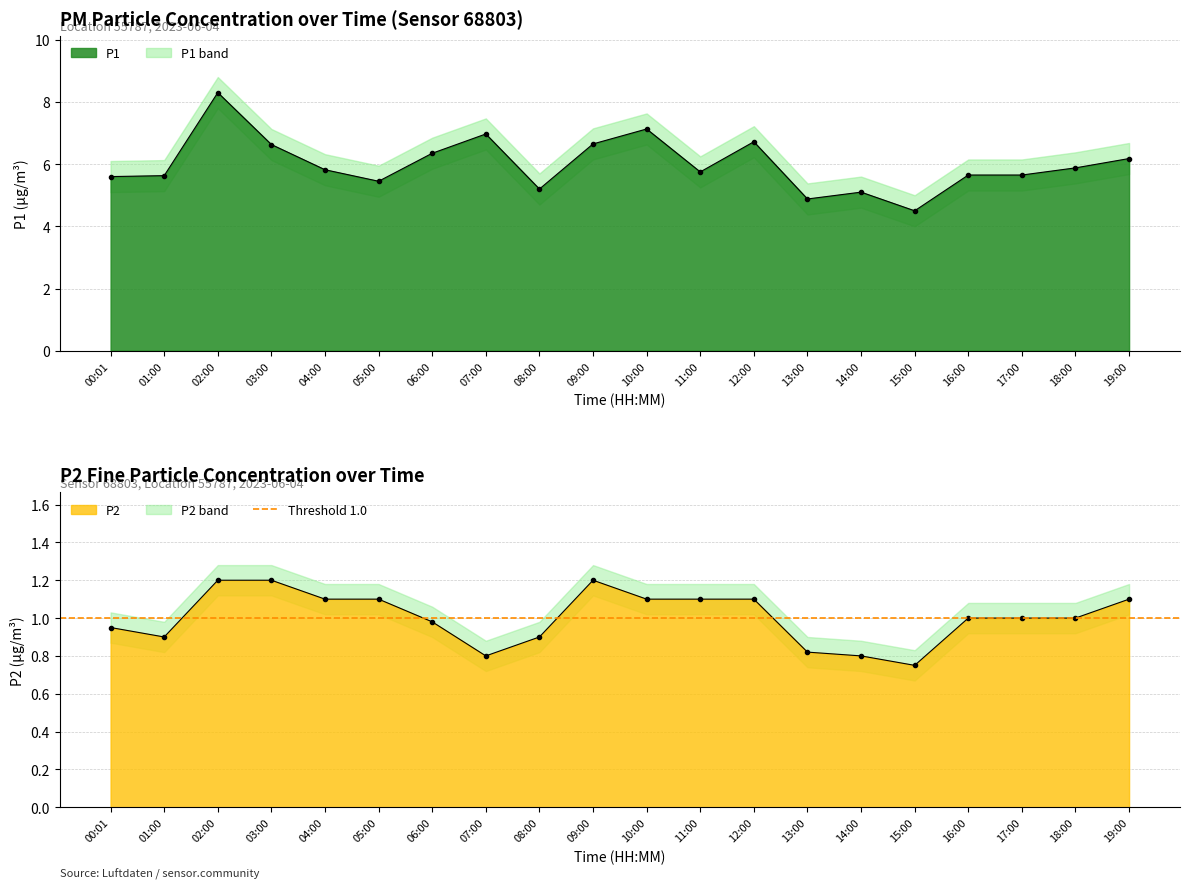

What is the spread (max minus min) of values at 10:00?

6.2